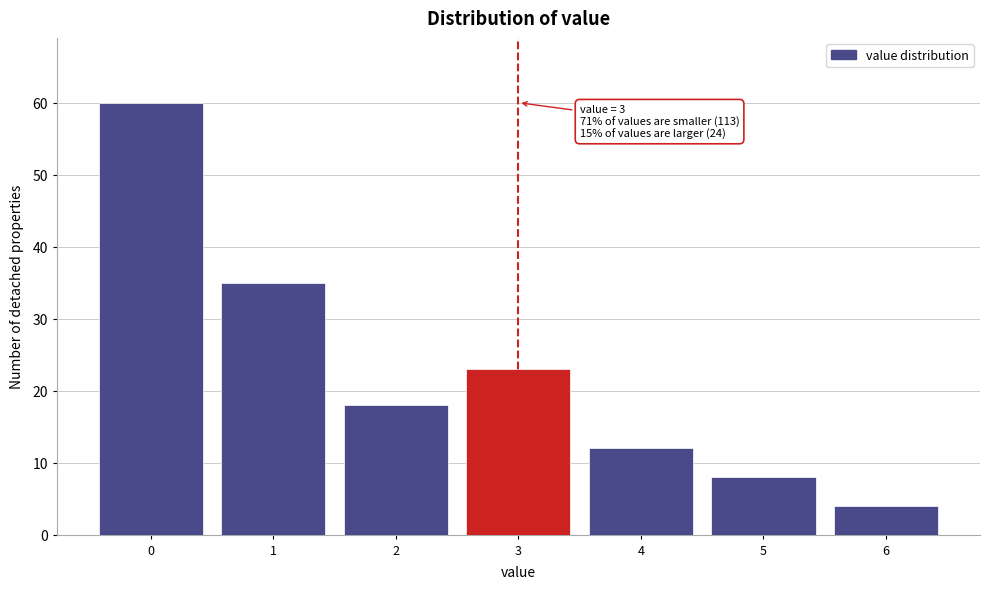

Which range on the x-axis has the tallest bar?

-0.5 to 0.5